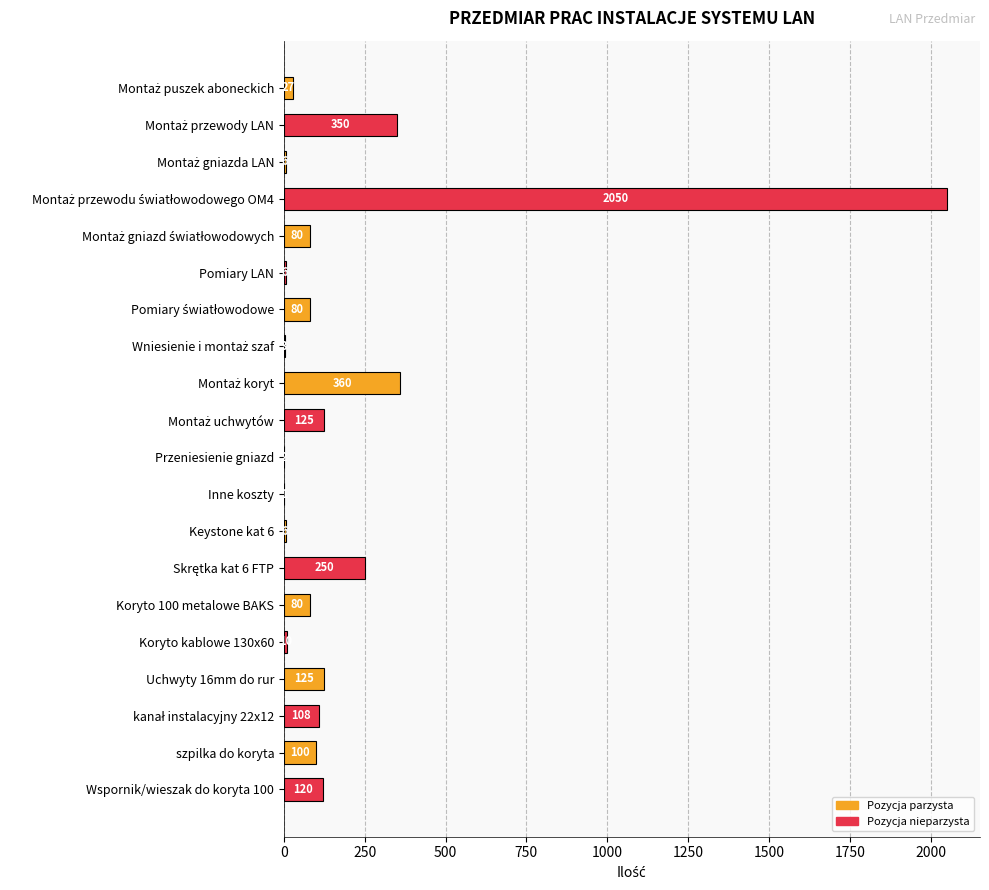

What is the sum of all values?

3889